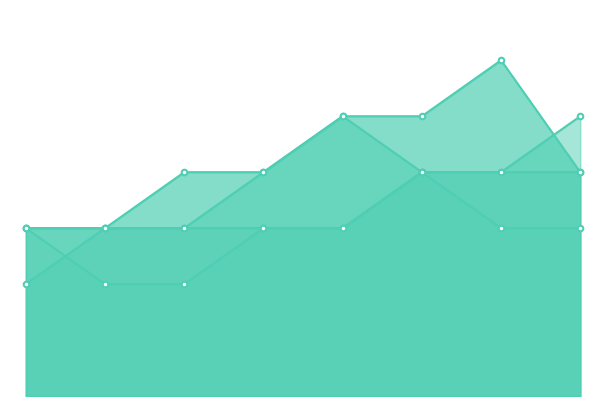

Reading right to left, list all the values displayed in this chart.

hole_6: 4	6	5	5	4	4	3	3
hole_1: 4	4	4	3	3	3	3	2
hole_2: 5	4	4	5	4	3	3	3
hole_3: 3	3	4	3	3	2	2	3